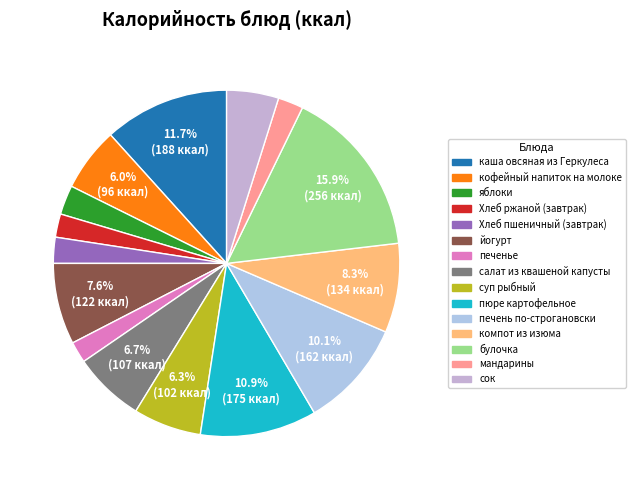

Is it true that компот из изюма is 23% of the pie?

False